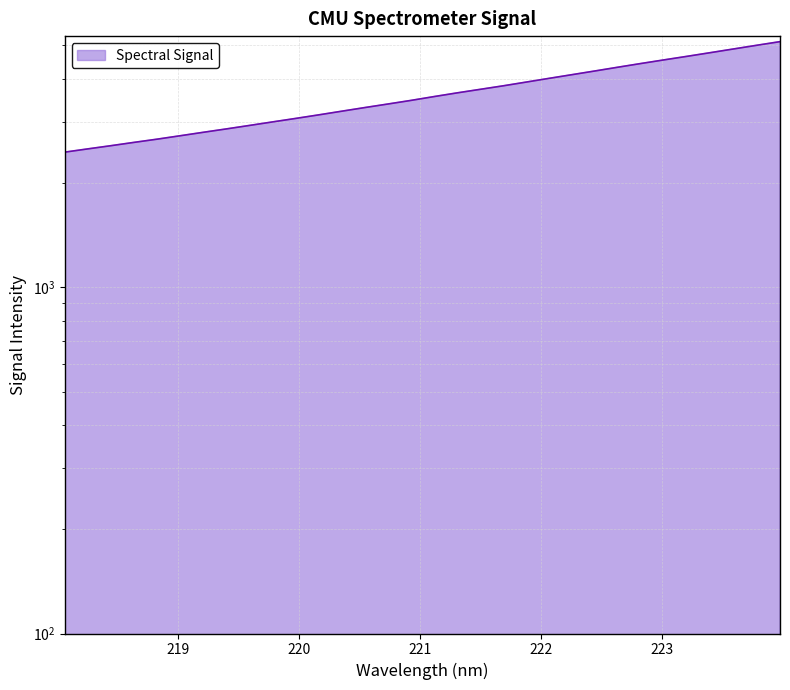

What is the greatest value displayed?

5127.9